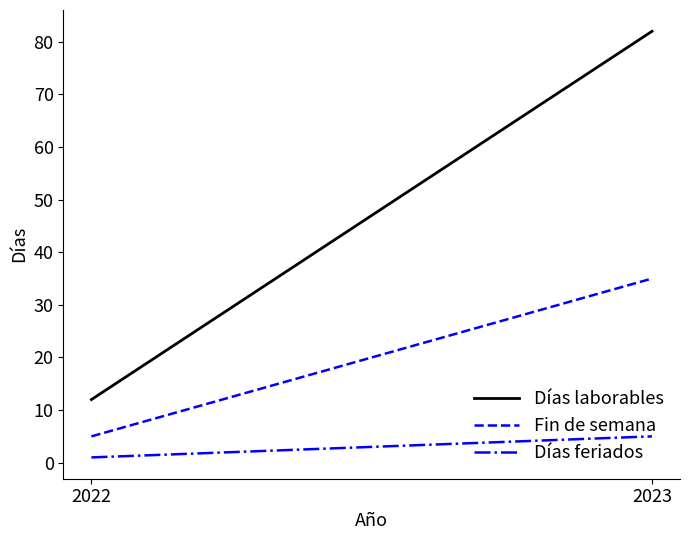

Reading right to left, list all the values displayed in this chart.

Días laborables: 82	12
Fin de semana: 35	5
Días feriados: 5	1